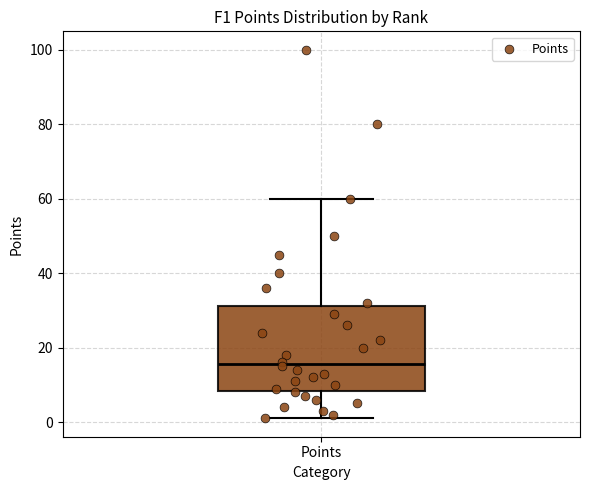

Read this box plot against the y-axis: the position of the median line, the range covered by the box, and the ends of both whiskers. The values are not printed on the chart, so give them approximately, as read against the axis.

median 16, box 8 to 32, whiskers 2 to 60